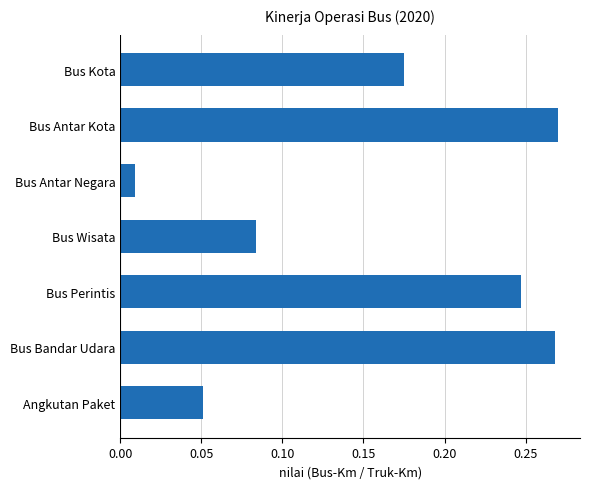

The value at Bus Bandar Udara is 0.4. True or false?

False